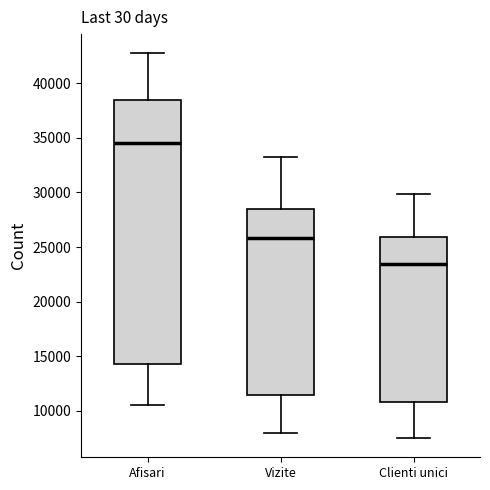

Comparing the boxes themselves (not the whiskers), which one is the tallest?

Afisari